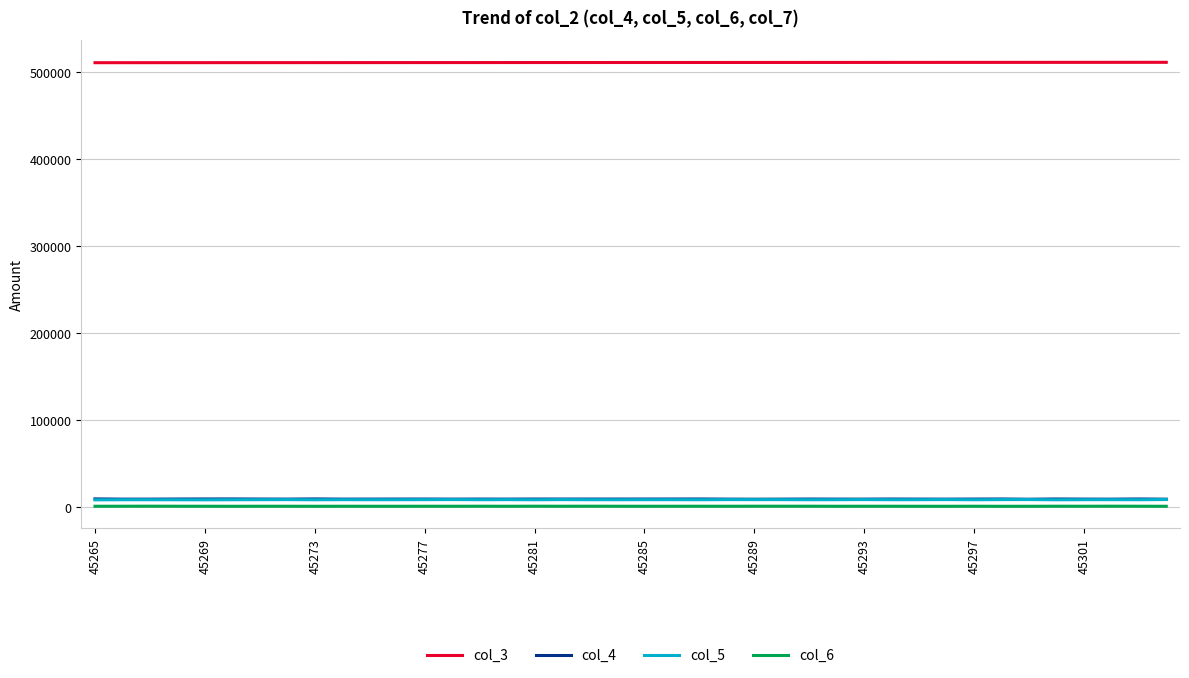

Which series has the largest total across all categories?

col_3